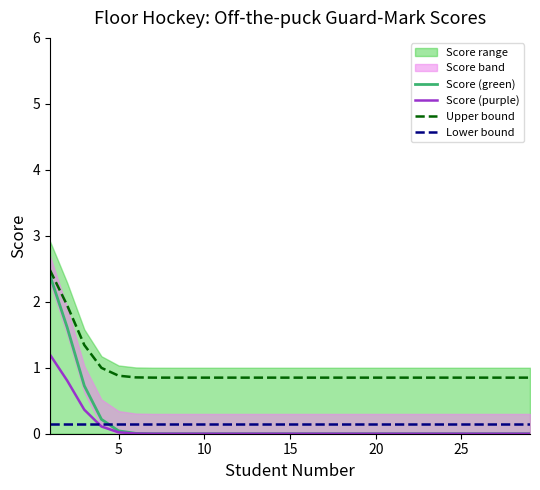

What is the highest value of the Score (purple) series?

1.2